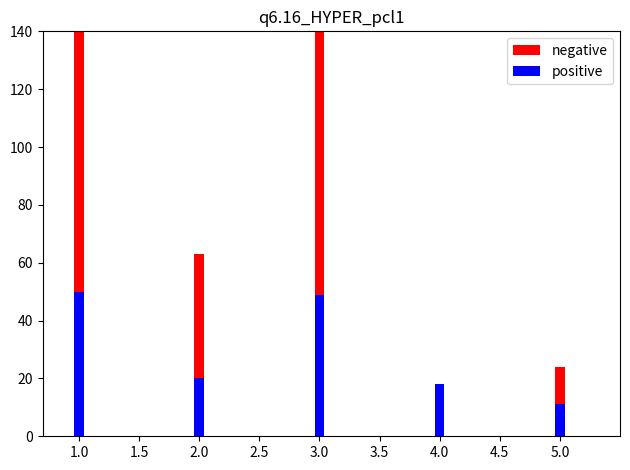

Reading right to left, list all the values displayed in this chart.

negative: 24	18	268	63	258
positive: 11	18	49	20	50